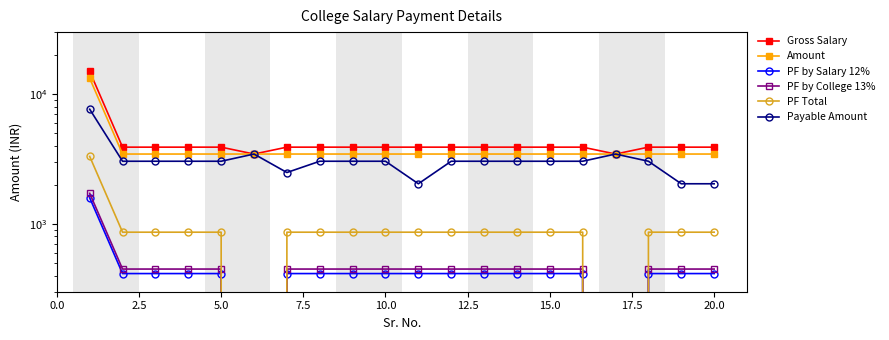

What is the maximum value for PF by Salary 12%?

1587.0